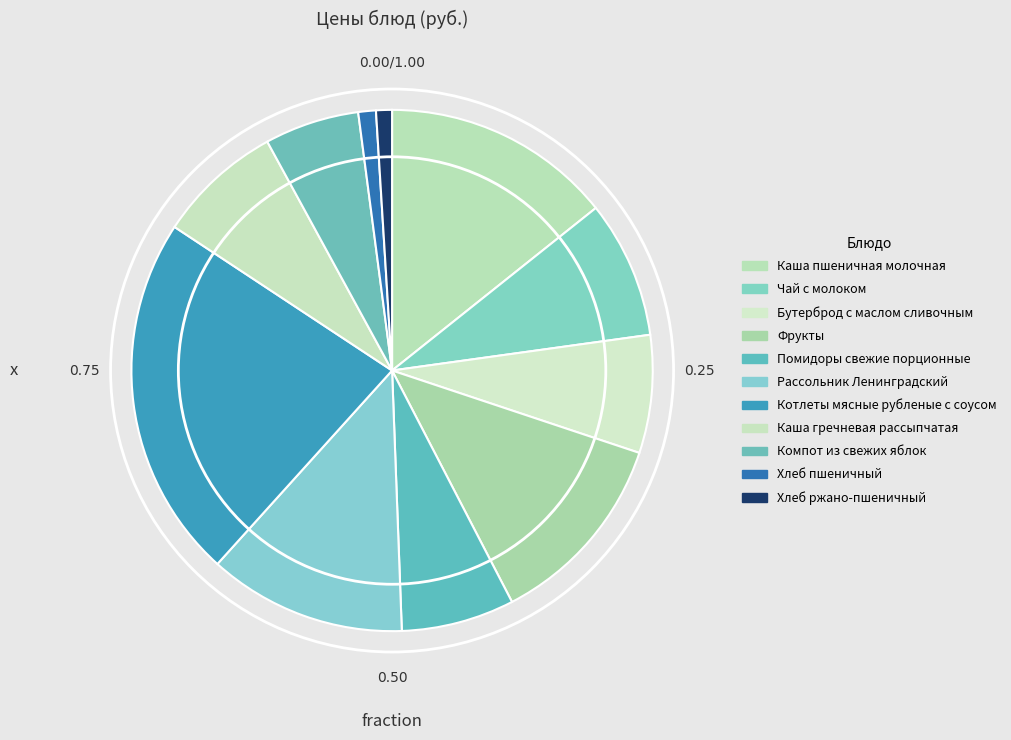

The Каша пшеничная молочная slice represents 28% of the pie. True or false?

False